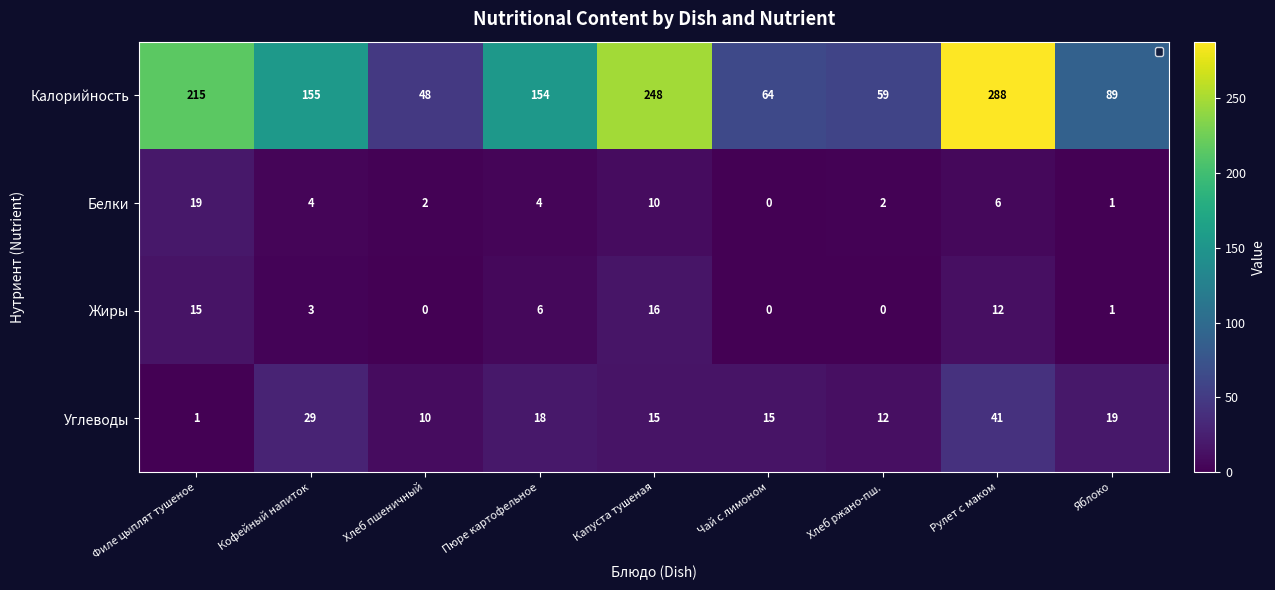

Between Филе цыплят тушеное and Пюре картофельное, which series saw the biggest shift?

Калорийность